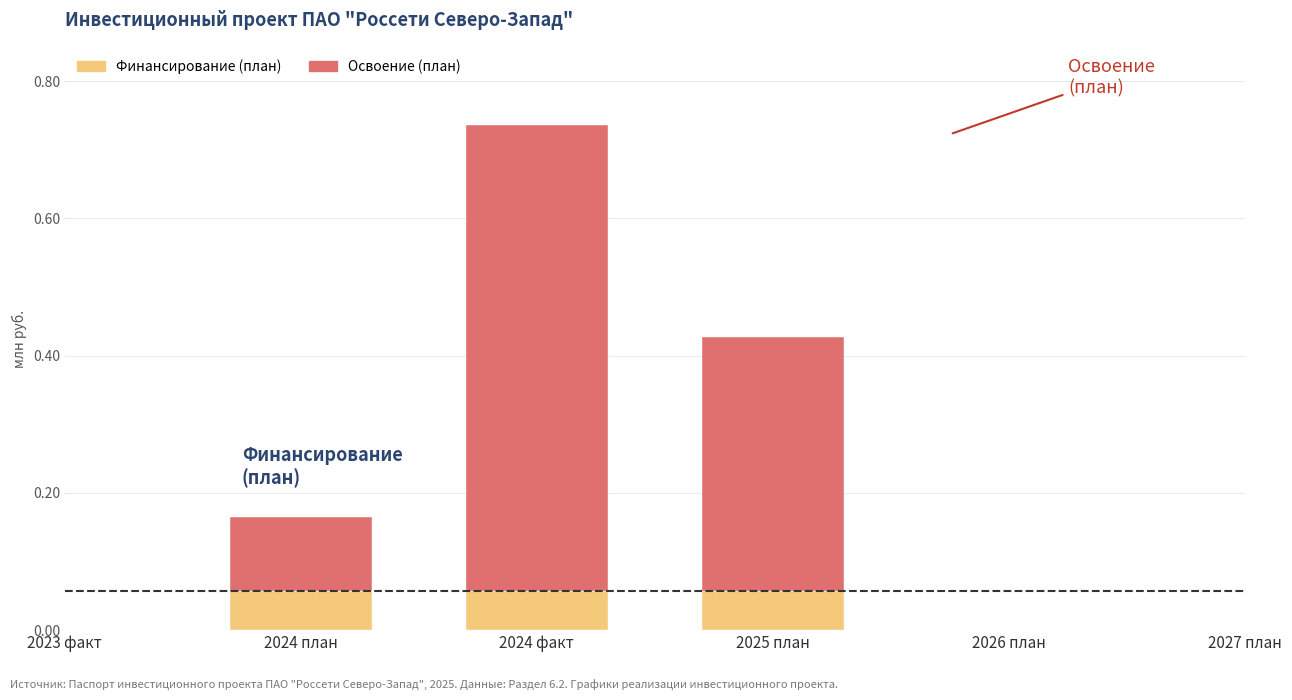

What are all the series names shown in the legend?

Финансирование (план), Освоение (план)